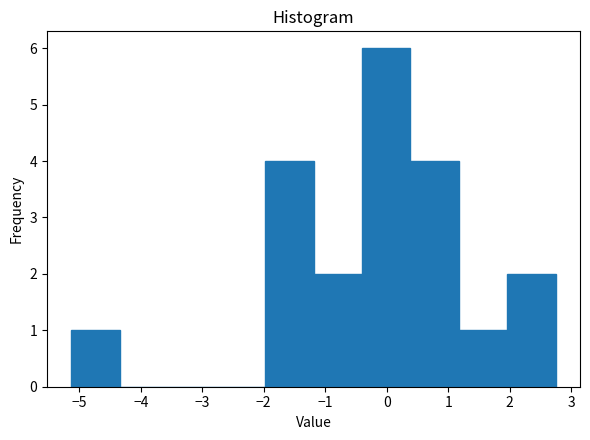

Which range on the x-axis has the tallest bar?

-0.4 to 0.4